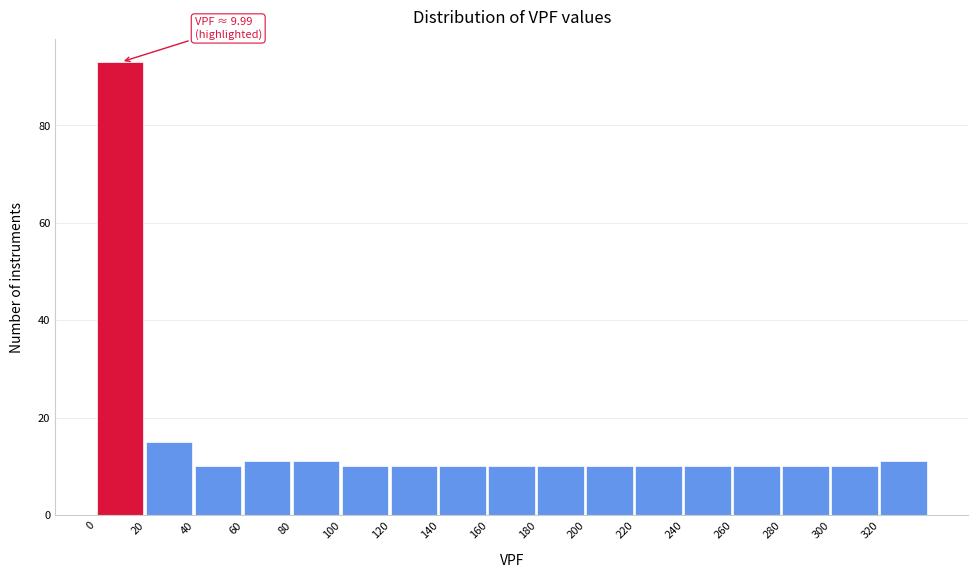

Over which range of the x-axis is the bar tallest?

0 to 20